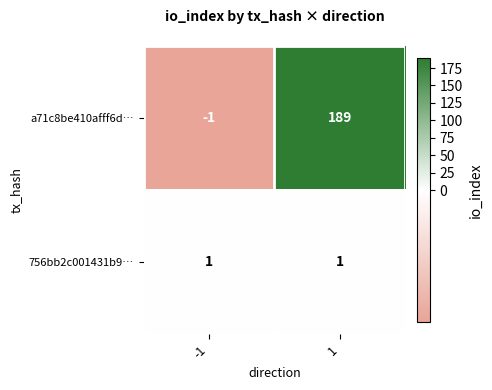

Is it true that 756bb2c001431b9… equals 1 at 1?

True